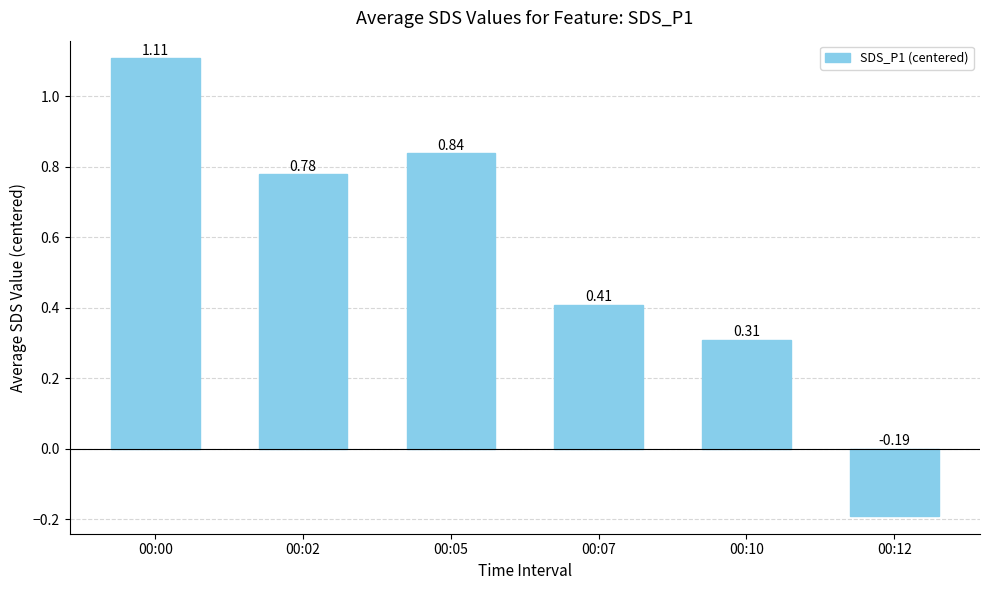

What is the change in value from 00:00 to 00:05?

-0.3